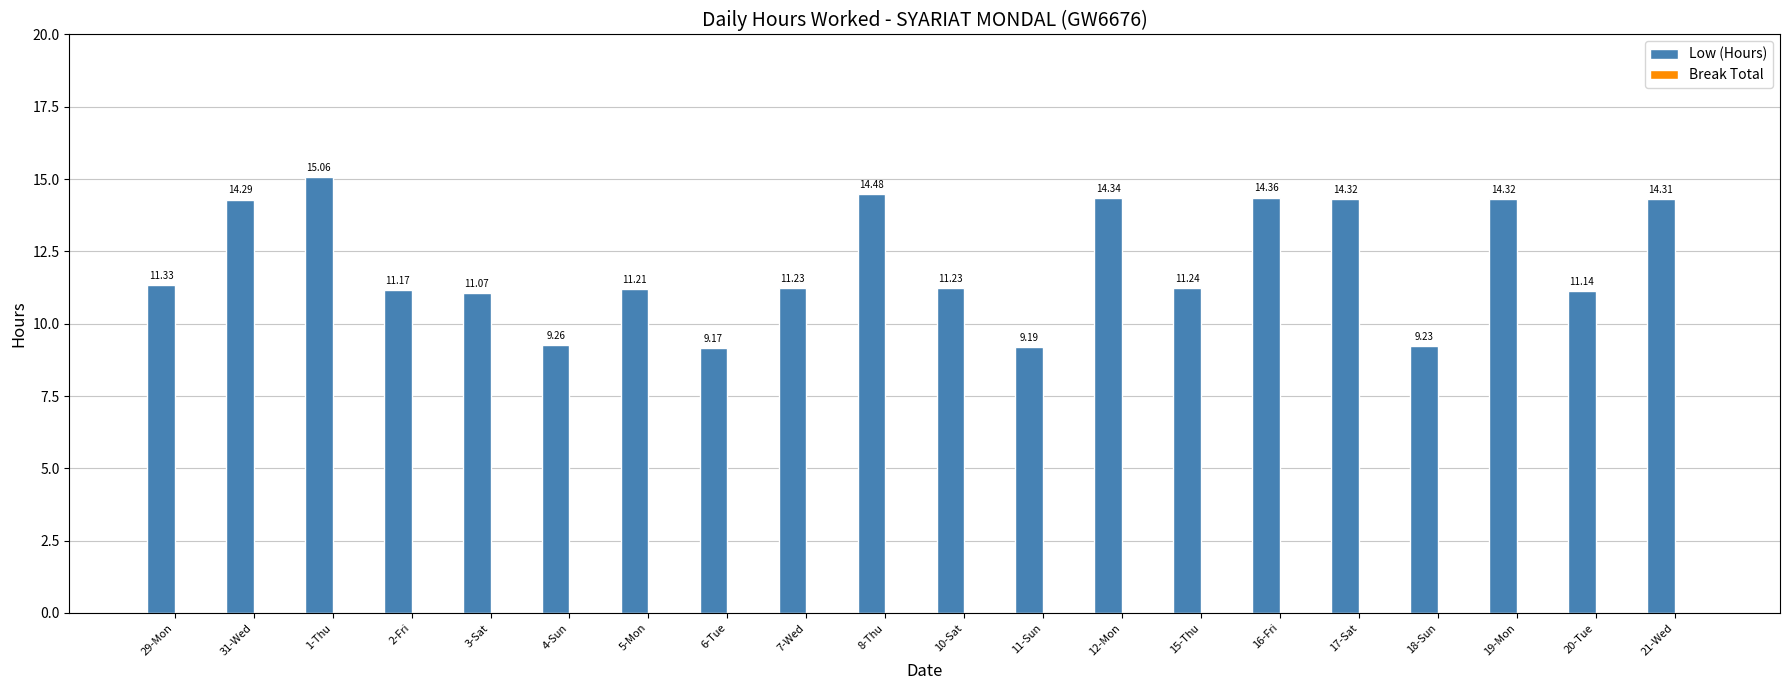

Does the chart contain any negative values?

No